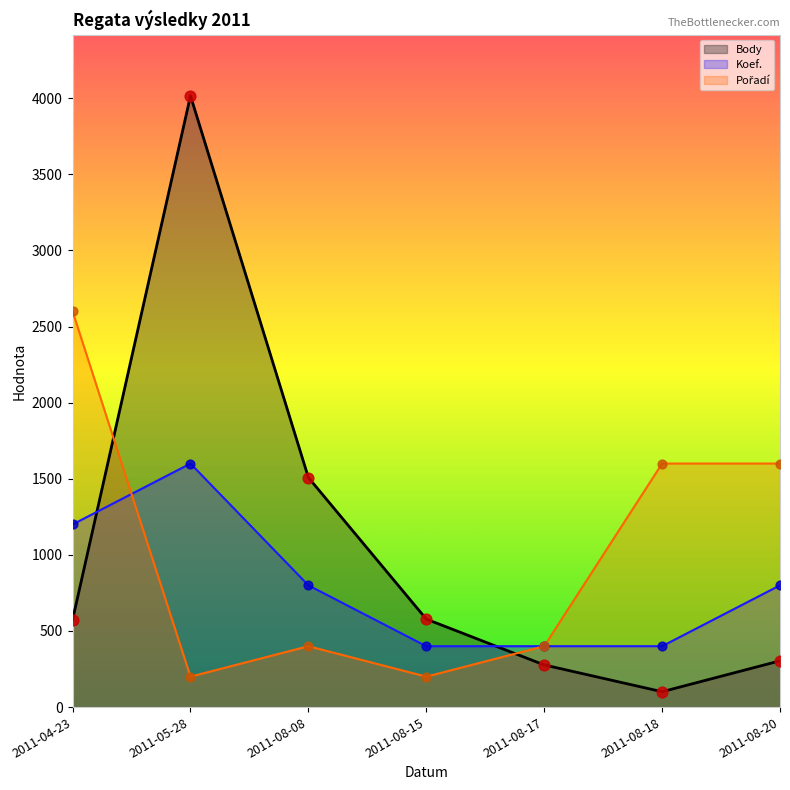

Is the value of Pořadí at 2011-08-08 greater than the value of Koef. at 2011-08-20?

No